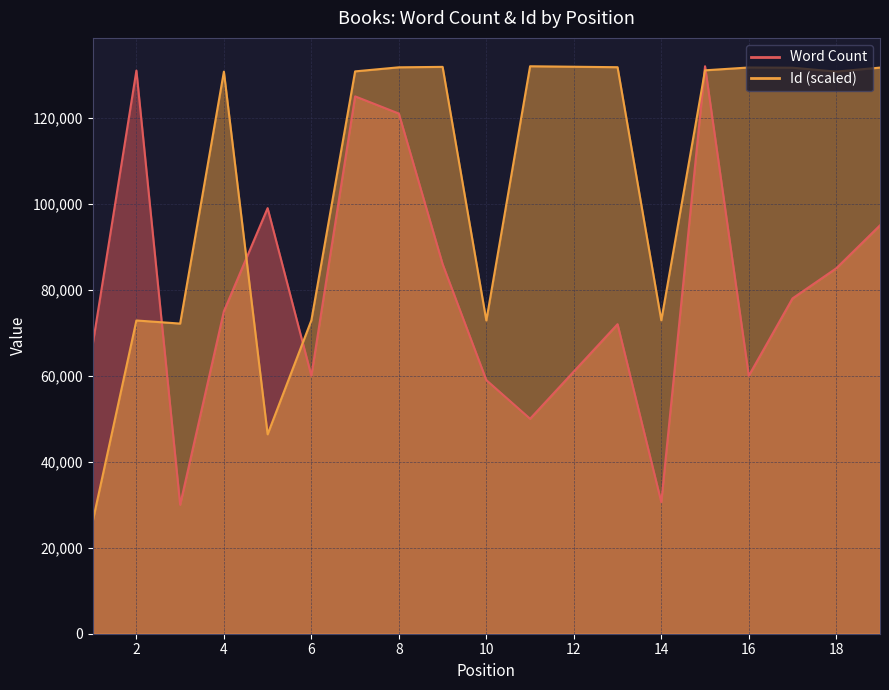

Where does the Word Count series first go above 78000?

2